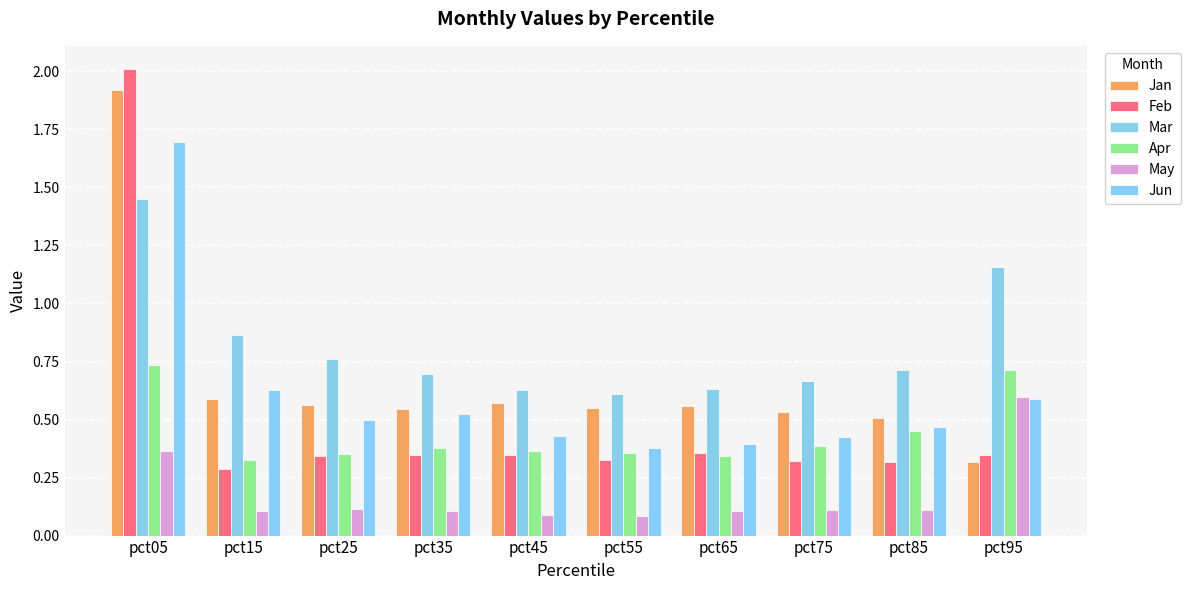

Which series has the widest spread of values?

Feb